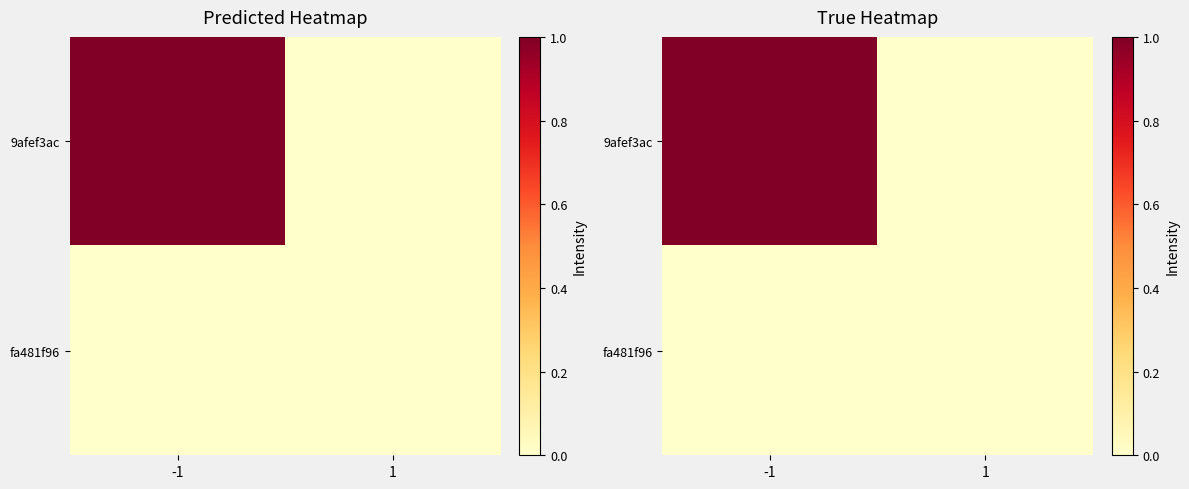

At which label does 9afef3ac reach its peak?

-1